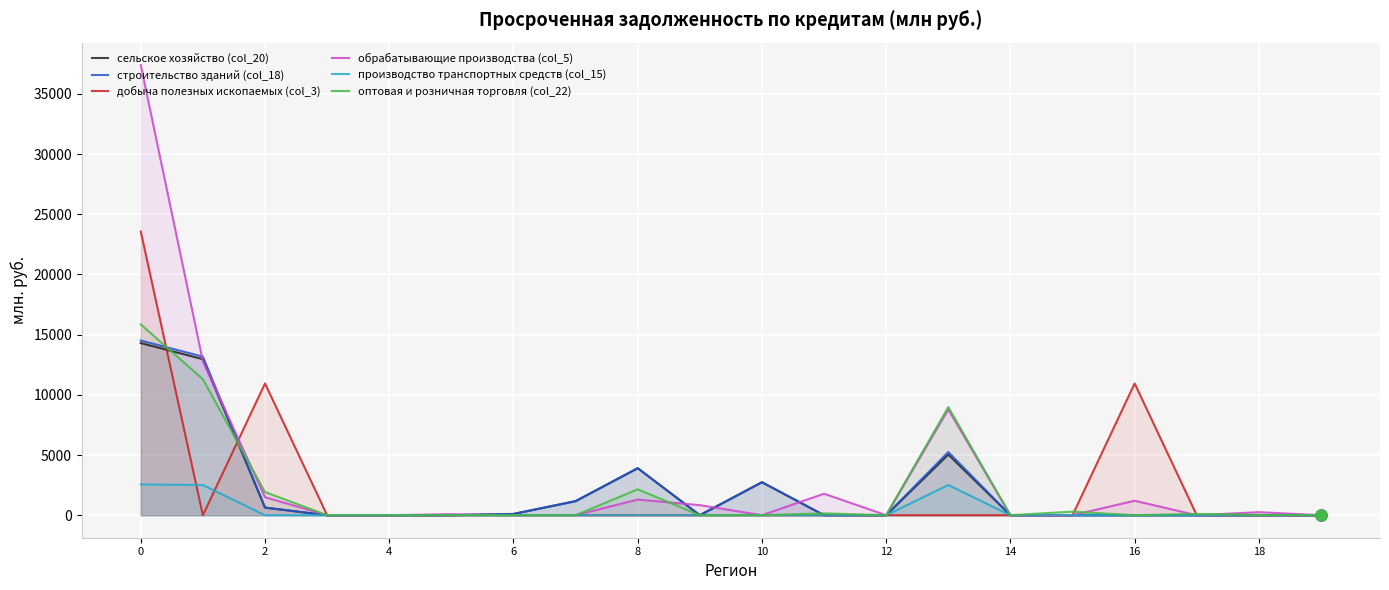

What is the total value across all series at 16?

12150